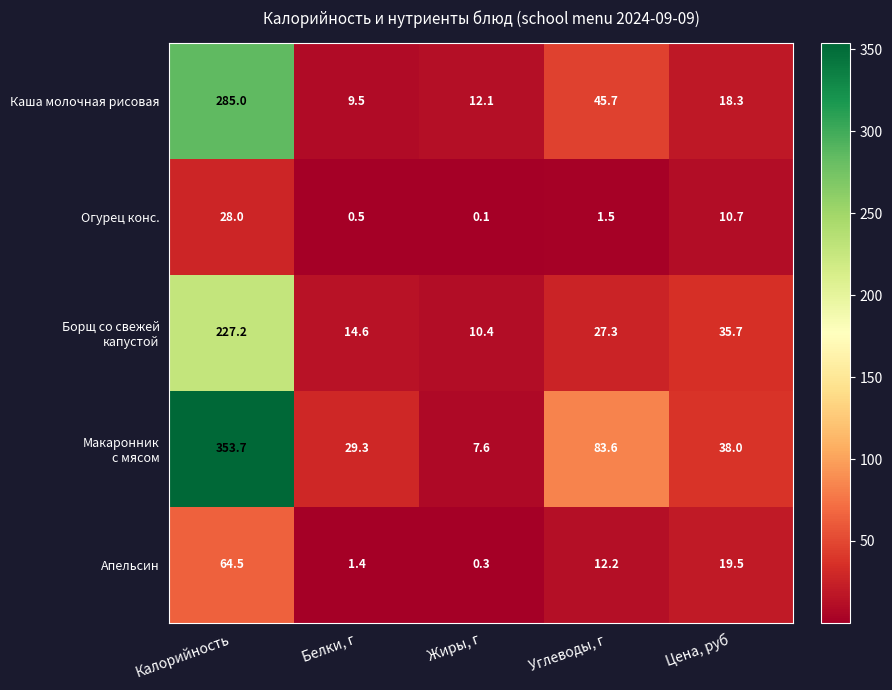

At which category is the sum across all series the highest?

Калорийность